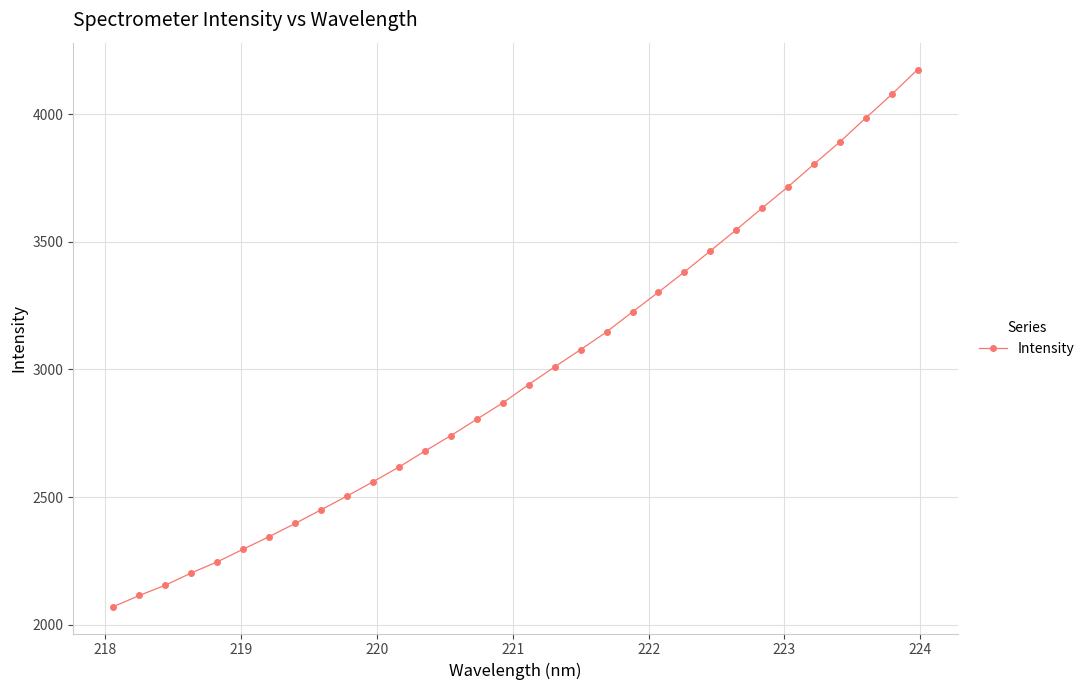

What is the value of the 3rd point from the left?

2154.7